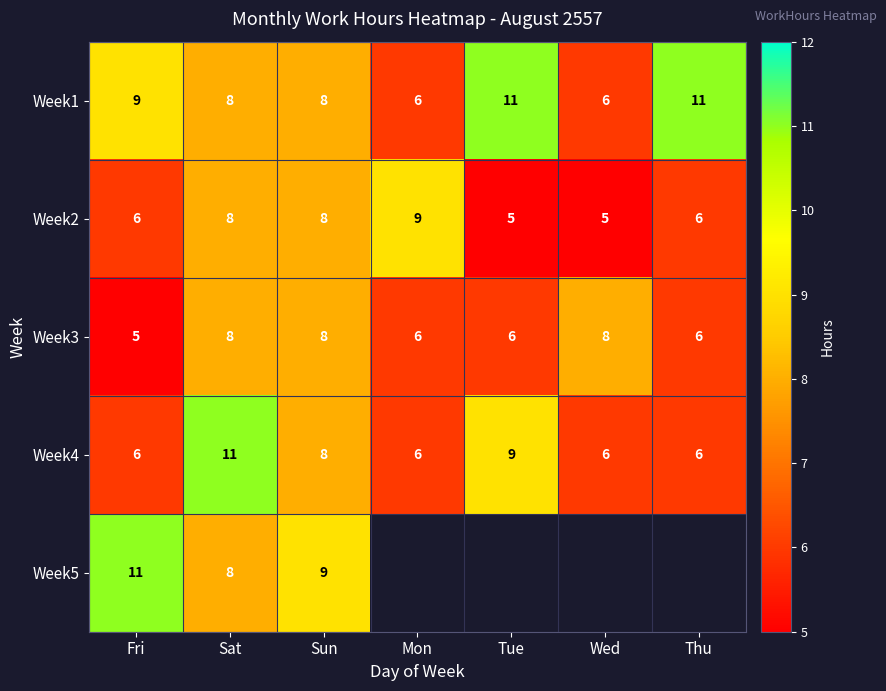

What is the highest value of the Week2 series?

9